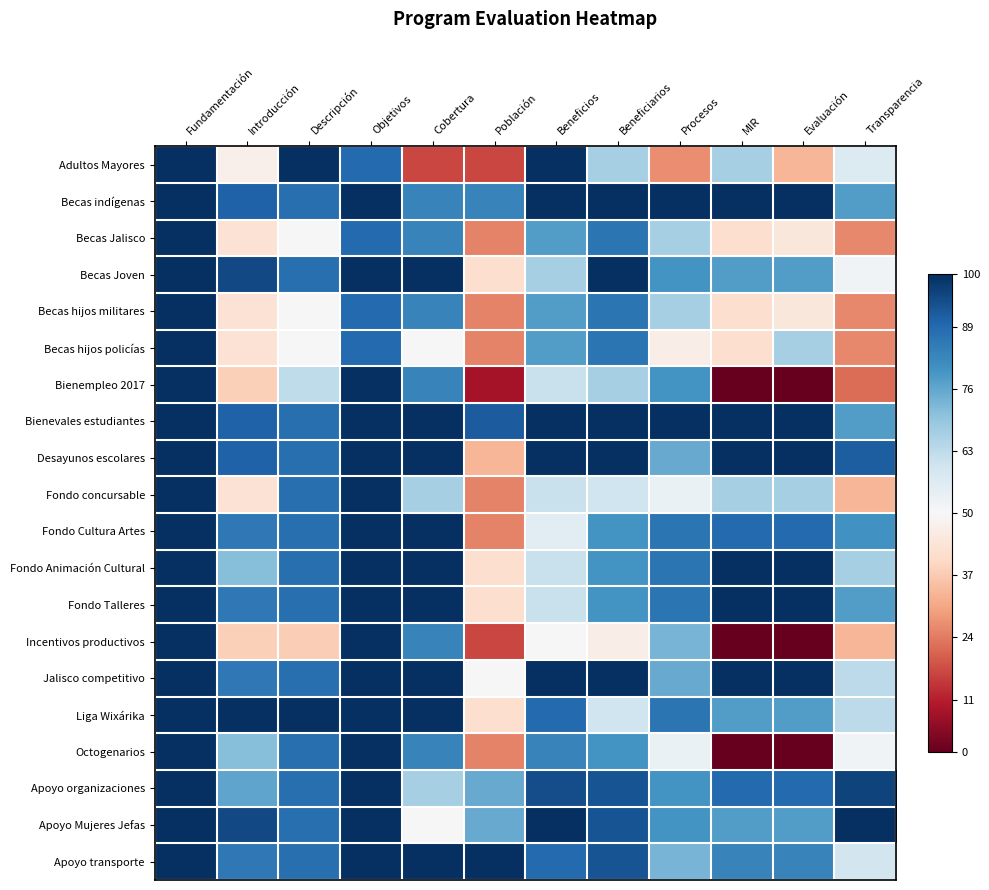

Reading left to right, what are all the values shown in this chart?

Adultos Mayores: Fundamentación=1.0	Introducción=-0.0	Descripción=1.0	Objetivos=0.8	Cobertura=-0.7	Población=-0.7	Beneficios=1.0	Beneficiarios=0.3	Procesos=-0.5	MIR=0.3	Evaluación=-0.3	Transparencia=0.1
Becas indígenas: Fundamentación=1.0	Introducción=0.8	Descripción=0.8	Objetivos=1.0	Cobertura=0.7	Población=0.7	Beneficios=1.0	Beneficiarios=1.0	Procesos=1.0	MIR=1.0	Evaluación=1.0	Transparencia=0.6
Becas Jalisco: Fundamentación=1.0	Introducción=-0.1	Descripción=0.0	Objetivos=0.8	Cobertura=0.7	Población=-0.5	Beneficios=0.6	Beneficiarios=0.7	Procesos=0.3	MIR=-0.2	Evaluación=-0.1	Transparencia=-0.5
Becas Joven: Fundamentación=1.0	Introducción=0.9	Descripción=0.8	Objetivos=1.0	Cobertura=1.0	Población=-0.2	Beneficios=0.3	Beneficiarios=1.0	Procesos=0.6	MIR=0.6	Evaluación=0.6	Transparencia=0.0
Becas hijos militares: Fundamentación=1.0	Introducción=-0.1	Descripción=0.0	Objetivos=0.8	Cobertura=0.7	Población=-0.5	Beneficios=0.6	Beneficiarios=0.7	Procesos=0.3	MIR=-0.2	Evaluación=-0.1	Transparencia=-0.5
Becas hijos policías: Fundamentación=1.0	Introducción=-0.1	Descripción=0.0	Objetivos=0.8	Cobertura=0.0	Población=-0.5	Beneficios=0.6	Beneficiarios=0.7	Procesos=-0.1	MIR=-0.2	Evaluación=0.3	Transparencia=-0.5
Bienempleo 2017: Fundamentación=1.0	Introducción=-0.2	Descripción=0.2	Objetivos=1.0	Cobertura=0.7	Población=-0.8	Beneficios=0.2	Beneficiarios=0.3	Procesos=0.6	MIR=-1.0	Evaluación=-1.0	Transparencia=-0.6
Bienevales estudiantes: Fundamentación=1.0	Introducción=0.8	Descripción=0.8	Objetivos=1.0	Cobertura=1.0	Población=0.8	Beneficios=1.0	Beneficiarios=1.0	Procesos=1.0	MIR=1.0	Evaluación=1.0	Transparencia=0.6
Desayunos escolares: Fundamentación=1.0	Introducción=0.8	Descripción=0.8	Objetivos=1.0	Cobertura=1.0	Población=-0.3	Beneficios=1.0	Beneficiarios=1.0	Procesos=0.5	MIR=1.0	Evaluación=1.0	Transparencia=0.8
Fondo concursable: Fundamentación=1.0	Introducción=-0.1	Descripción=0.8	Objetivos=1.0	Cobertura=0.3	Población=-0.5	Beneficios=0.2	Beneficiarios=0.2	Procesos=0.1	MIR=0.3	Evaluación=0.3	Transparencia=-0.3
Fondo Cultura Artes: Fundamentación=1.0	Introducción=0.7	Descripción=0.8	Objetivos=1.0	Cobertura=1.0	Población=-0.5	Beneficios=0.1	Beneficiarios=0.6	Procesos=0.7	MIR=0.8	Evaluación=0.8	Transparencia=0.6
Fondo Animación Cultural: Fundamentación=1.0	Introducción=0.4	Descripción=0.8	Objetivos=1.0	Cobertura=1.0	Población=-0.2	Beneficios=0.2	Beneficiarios=0.6	Procesos=0.7	MIR=1.0	Evaluación=1.0	Transparencia=0.3
Fondo Talleres: Fundamentación=1.0	Introducción=0.7	Descripción=0.8	Objetivos=1.0	Cobertura=1.0	Población=-0.2	Beneficios=0.2	Beneficiarios=0.6	Procesos=0.7	MIR=1.0	Evaluación=1.0	Transparencia=0.6
Incentivos productivos: Fundamentación=1.0	Introducción=-0.2	Descripción=-0.2	Objetivos=1.0	Cobertura=0.7	Población=-0.7	Beneficios=0.0	Beneficiarios=-0.1	Procesos=0.5	MIR=-1.0	Evaluación=-1.0	Transparencia=-0.3
Jalisco competitivo: Fundamentación=1.0	Introducción=0.7	Descripción=0.8	Objetivos=1.0	Cobertura=1.0	Población=0.0	Beneficios=1.0	Beneficiarios=1.0	Procesos=0.5	MIR=1.0	Evaluación=1.0	Transparencia=0.3
Liga Wixárika: Fundamentación=1.0	Introducción=1.0	Descripción=1.0	Objetivos=1.0	Cobertura=1.0	Población=-0.2	Beneficios=0.8	Beneficiarios=0.2	Procesos=0.7	MIR=0.6	Evaluación=0.6	Transparencia=0.3
Octogenarios: Fundamentación=1.0	Introducción=0.4	Descripción=0.8	Objetivos=1.0	Cobertura=0.7	Población=-0.5	Beneficios=0.7	Beneficiarios=0.6	Procesos=0.1	MIR=-1.0	Evaluación=-1.0	Transparencia=0.0
Apoyo organizaciones: Fundamentación=1.0	Introducción=0.5	Descripción=0.8	Objetivos=1.0	Cobertura=0.3	Población=0.5	Beneficios=0.9	Beneficiarios=0.9	Procesos=0.6	MIR=0.8	Evaluación=0.8	Transparencia=0.9
Apoyo Mujeres Jefas: Fundamentación=1.0	Introducción=0.9	Descripción=0.8	Objetivos=1.0	Cobertura=0.0	Población=0.5	Beneficios=1.0	Beneficiarios=0.9	Procesos=0.6	MIR=0.6	Evaluación=0.6	Transparencia=1.0
Apoyo transporte: Fundamentación=1.0	Introducción=0.7	Descripción=0.8	Objetivos=1.0	Cobertura=1.0	Población=1.0	Beneficios=0.8	Beneficiarios=0.9	Procesos=0.5	MIR=0.7	Evaluación=0.7	Transparencia=0.2